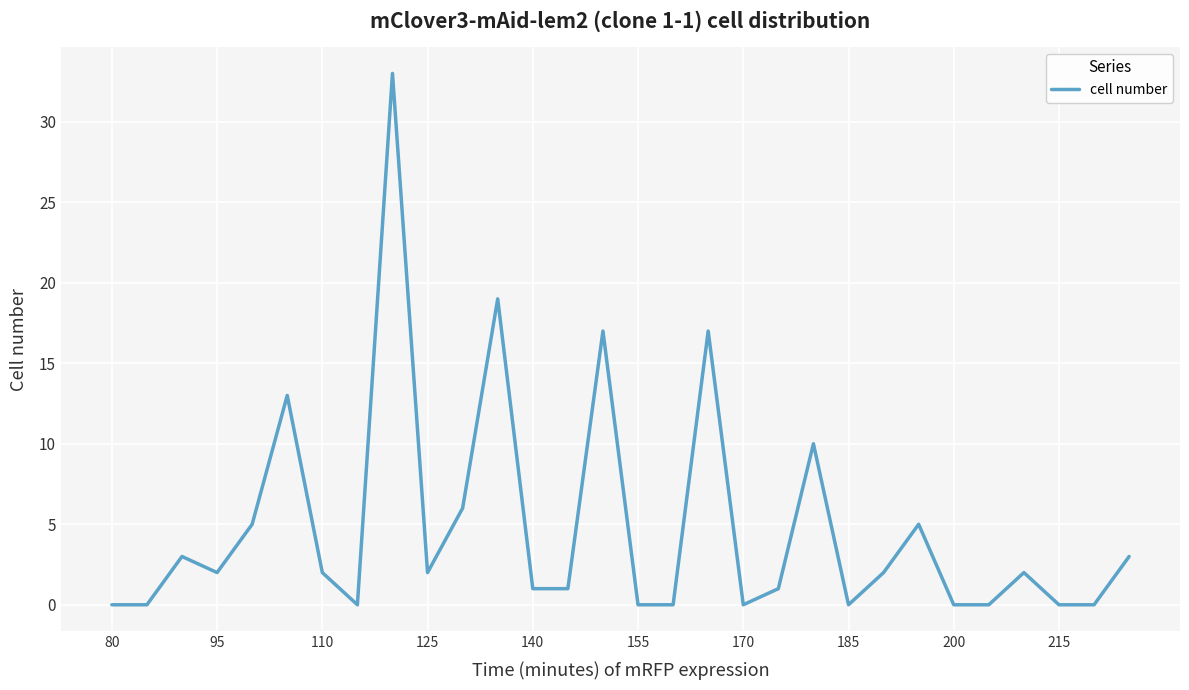

What is the greatest value displayed?

33